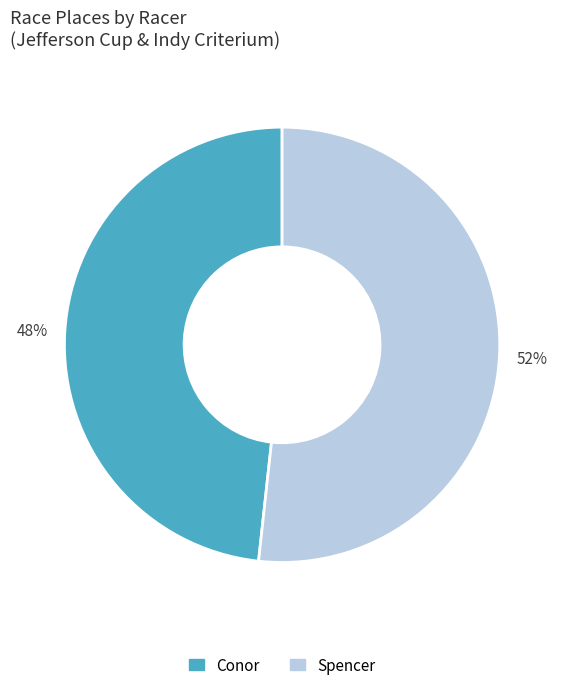

To the nearest percent, what portion does Conor represent?

48%